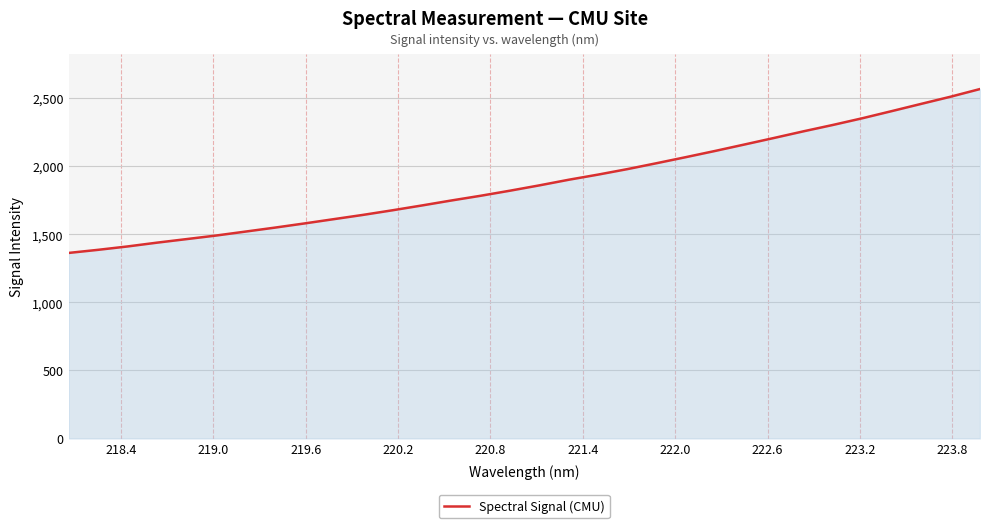

What is the difference between the maximum and second lowest values?

1180.7